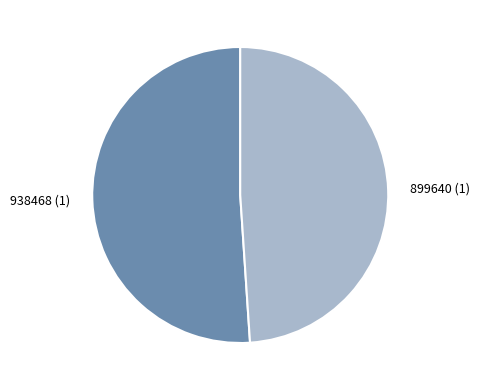

What is the ratio of the value at 899640 (1) to the value at 938468 (1)?

1.0